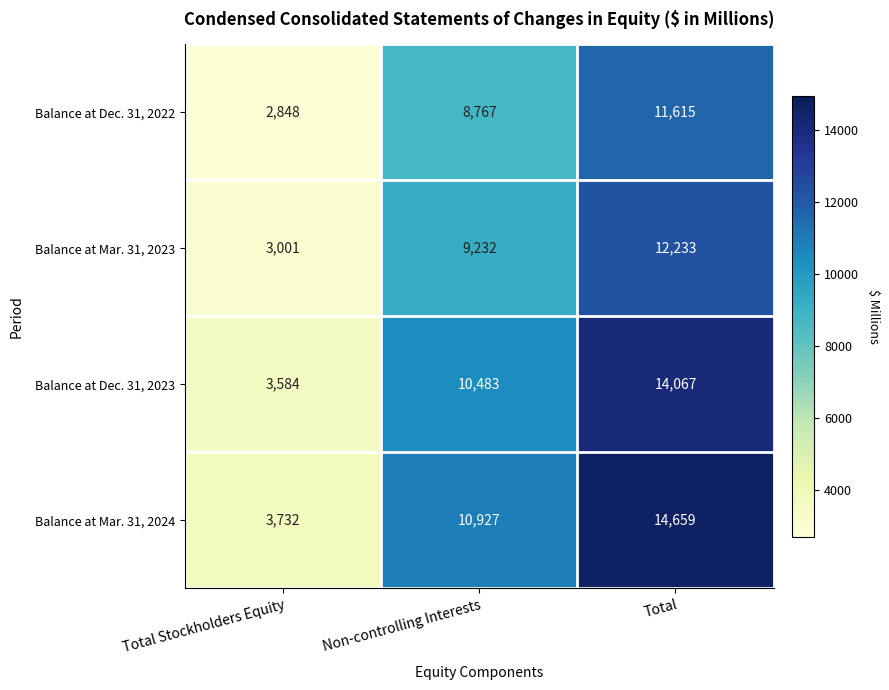

Rank the series by their maximum value, from lowest to highest.

Balance at Dec. 31, 2022, Balance at Mar. 31, 2023, Balance at Dec. 31, 2023, Balance at Mar. 31, 2024